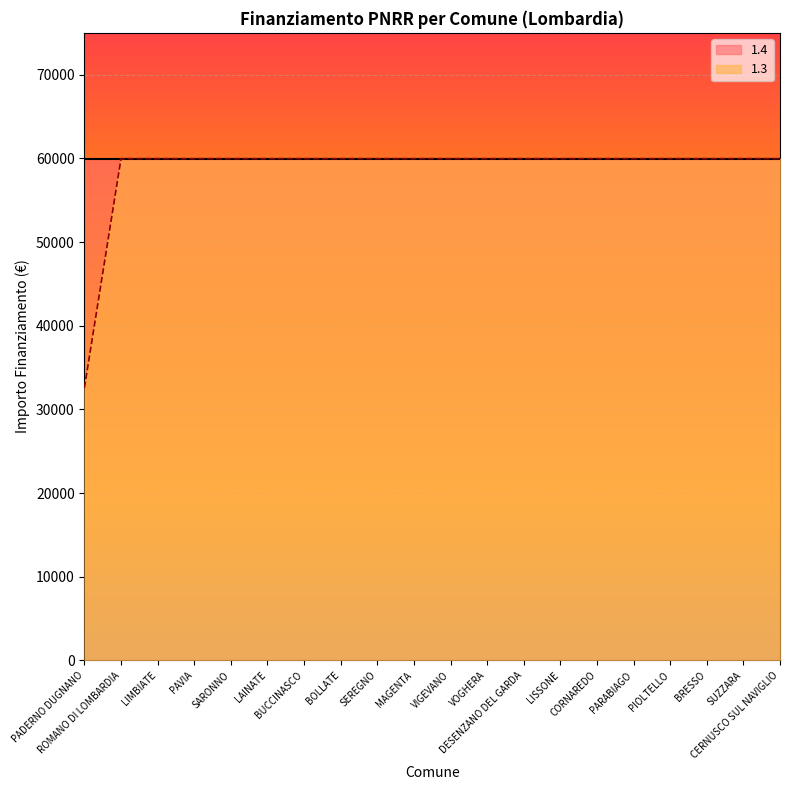

True or false: the data shows 20807 at SUZZARA.

False